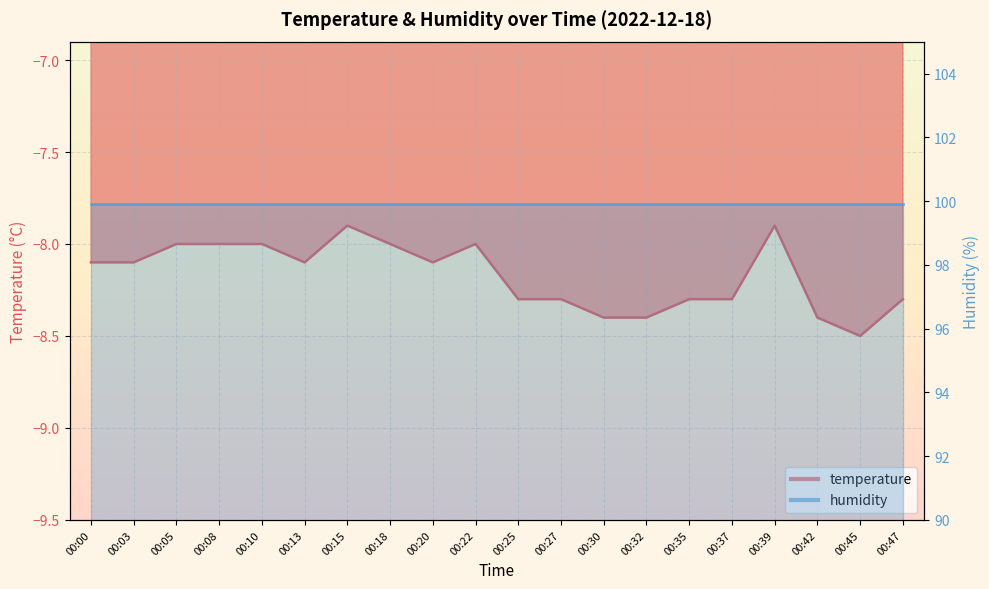

At which label is the value closest to -8?

00:05